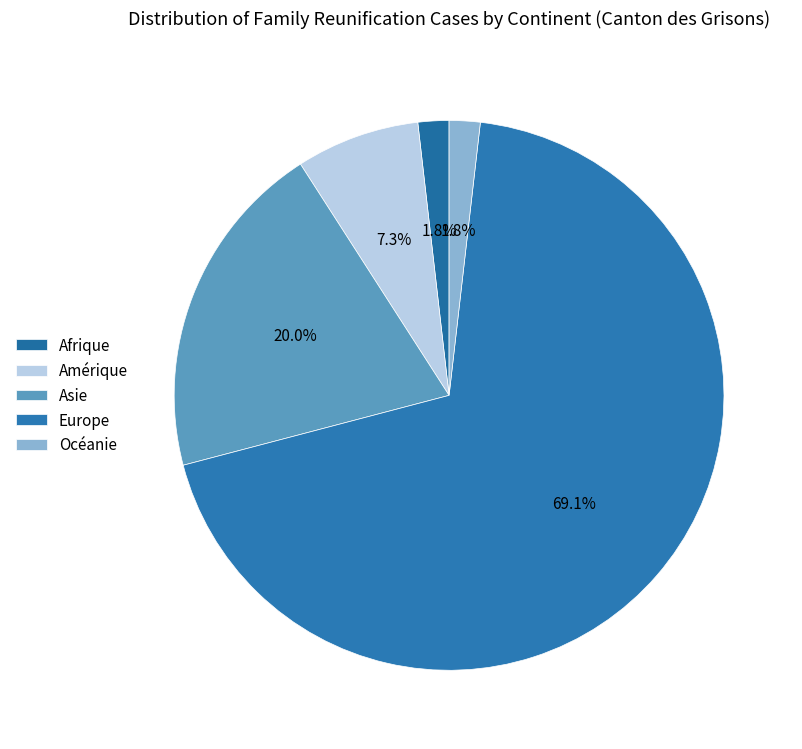

How many segments does this pie chart have?

5